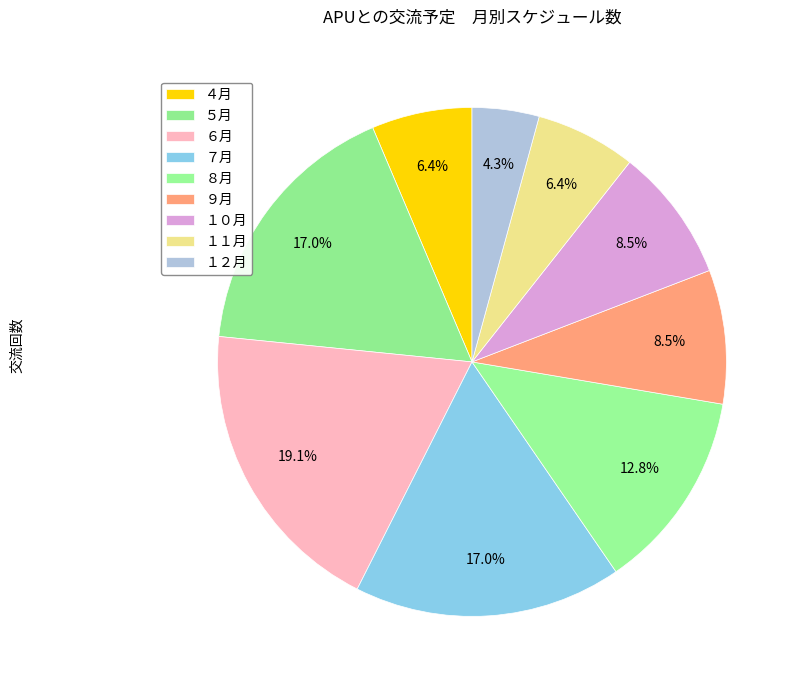

How many slices are in this pie chart?

9